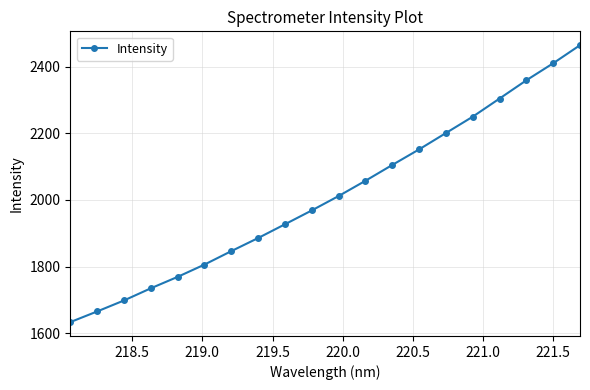

What is the greatest value displayed?

2465.2